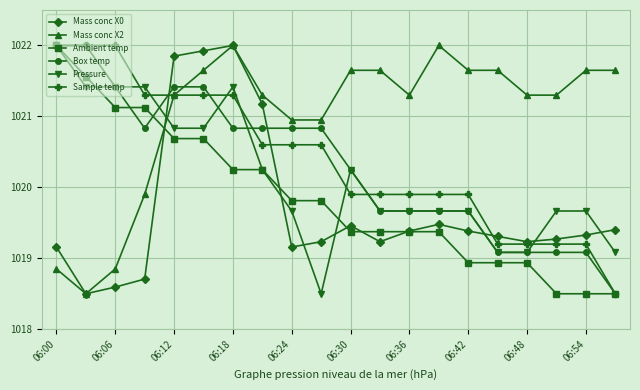

How many intersections are there between Mass conc X2 and Ambient temp?

1